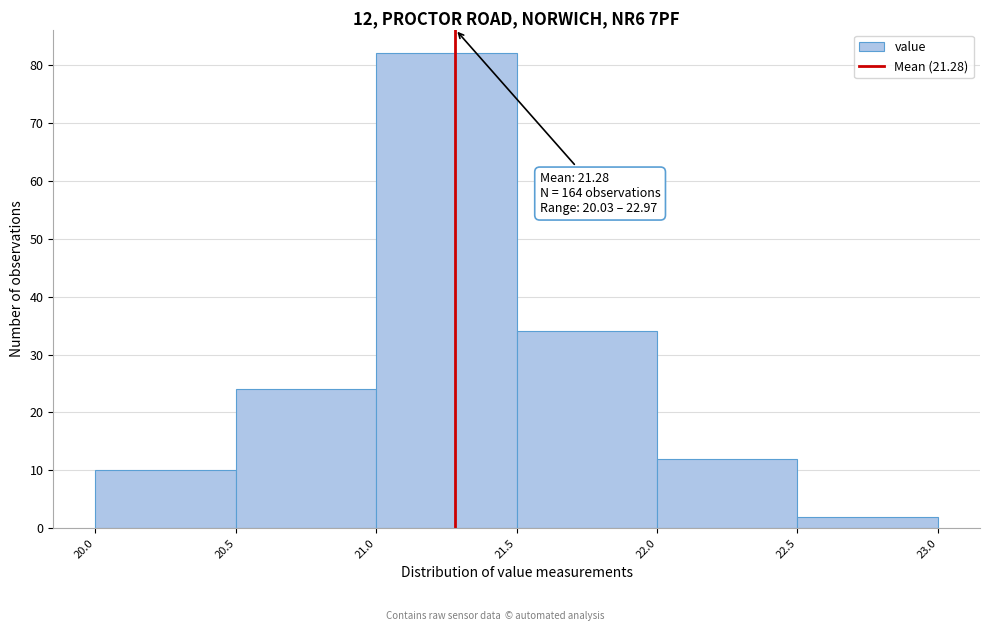

Which range on the x-axis has the tallest bar?

21.0 to 21.5